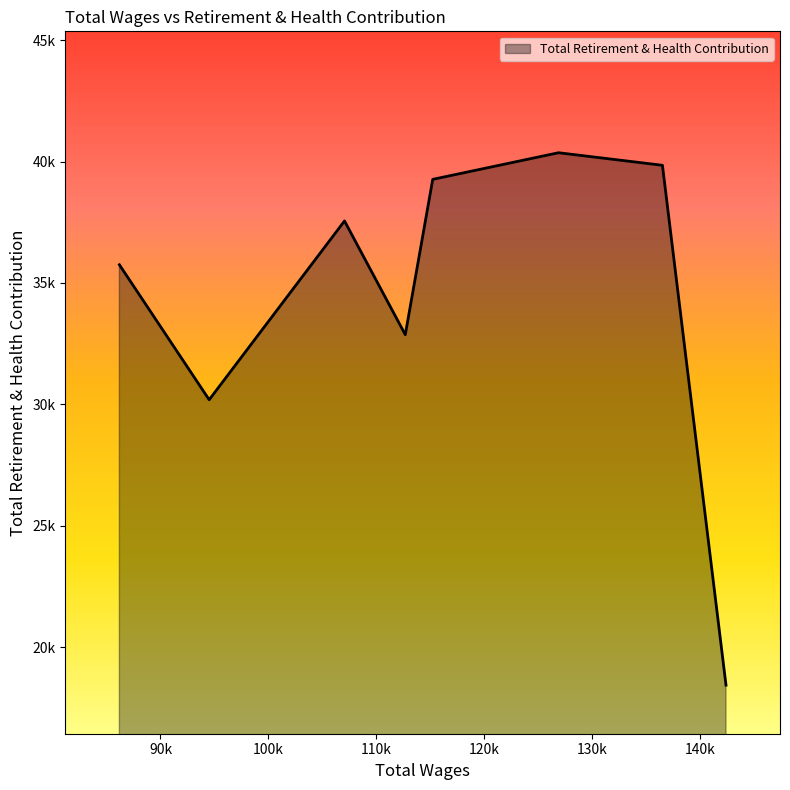

True or false: the data has more than 0 interior local peaks.

True